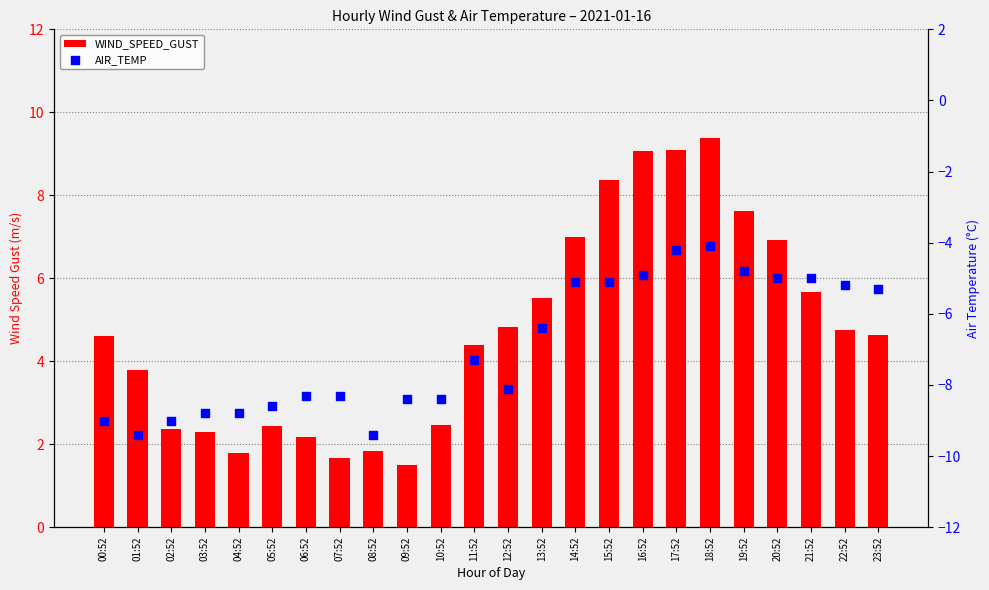

What are all the series names shown in the legend?

WIND_SPEED_GUST, AIR_TEMP